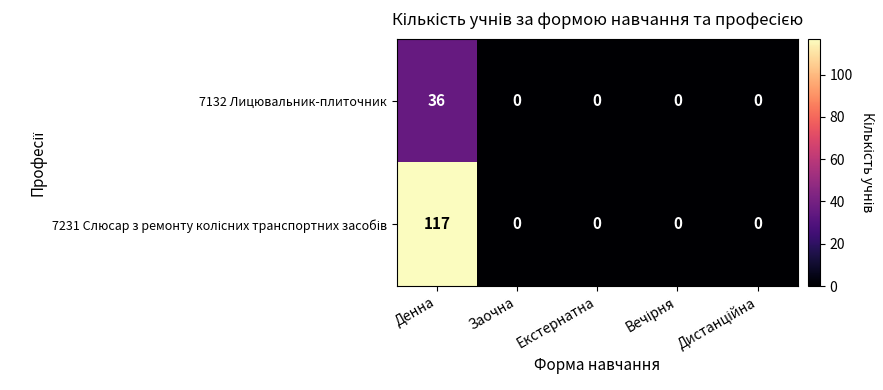

At which category is the sum across all series the highest?

Денна